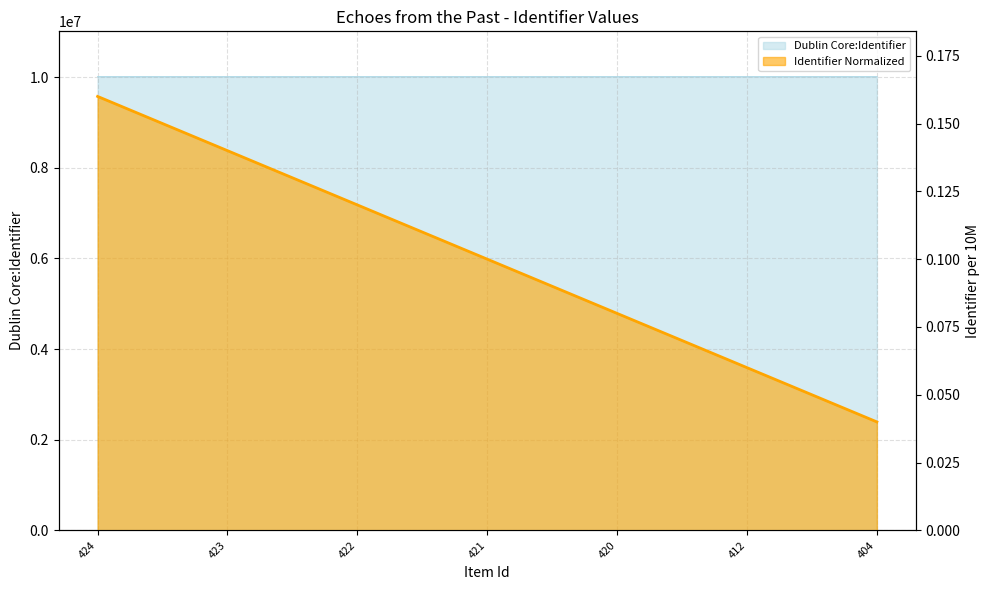

Which has a higher value, 412 or 424?

424